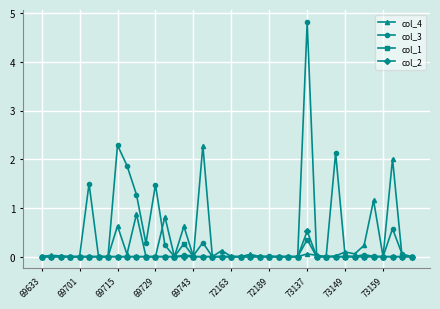

What is the greatest value displayed?

4.8